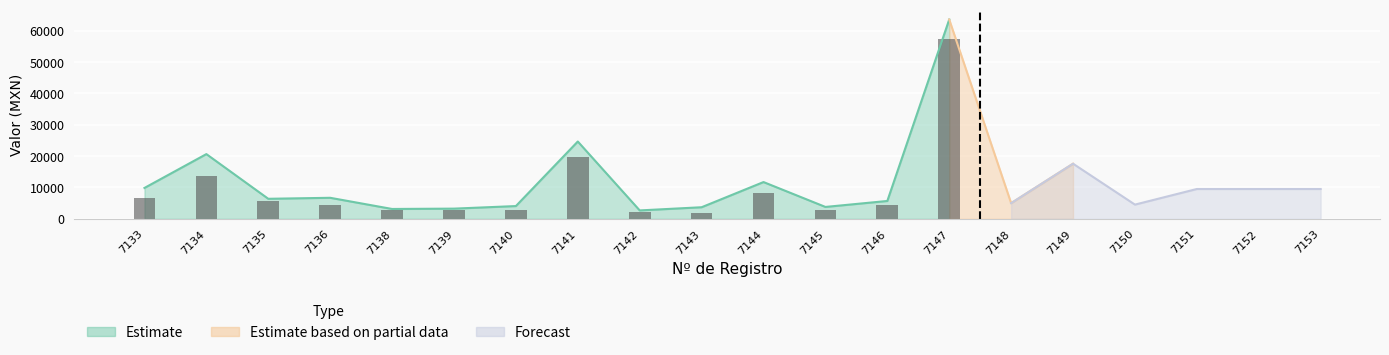

Where does the Valor Actualizado Anual series first go above 5742?

7133